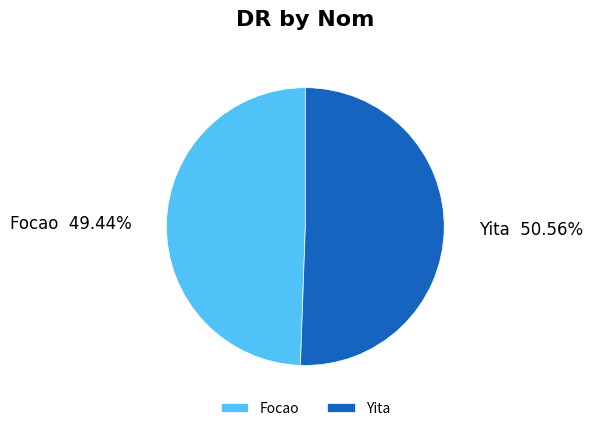

Is it true that Focao is 55% of the pie?

False